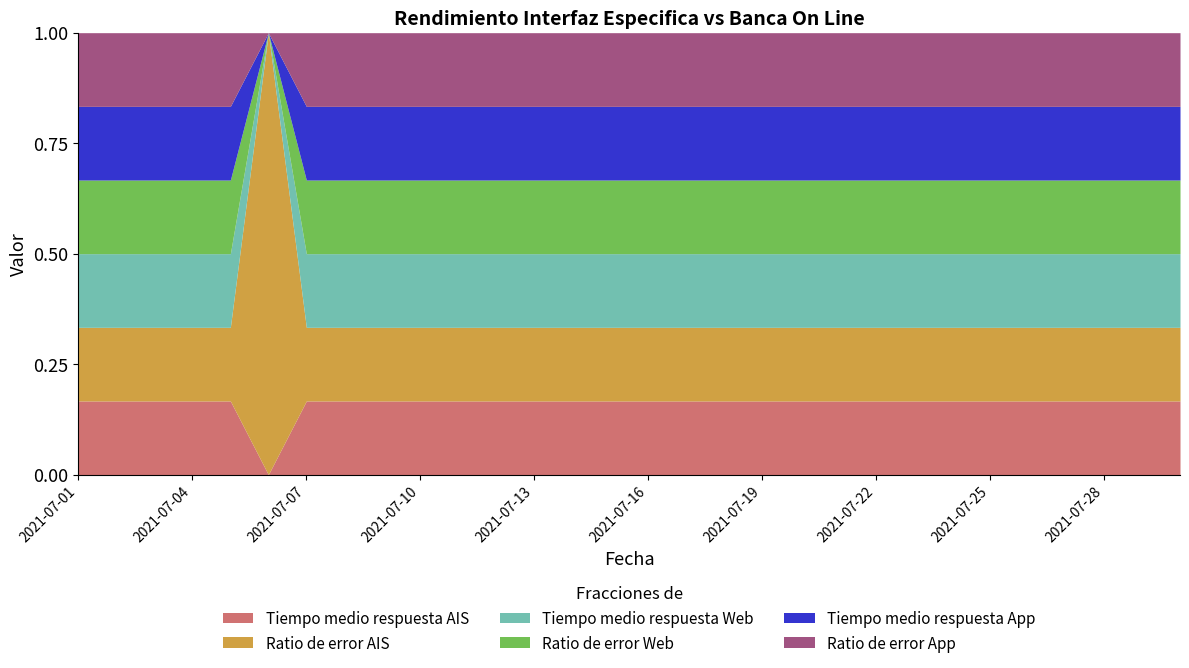

Which series has the widest spread of values?

Ratio de error AIS